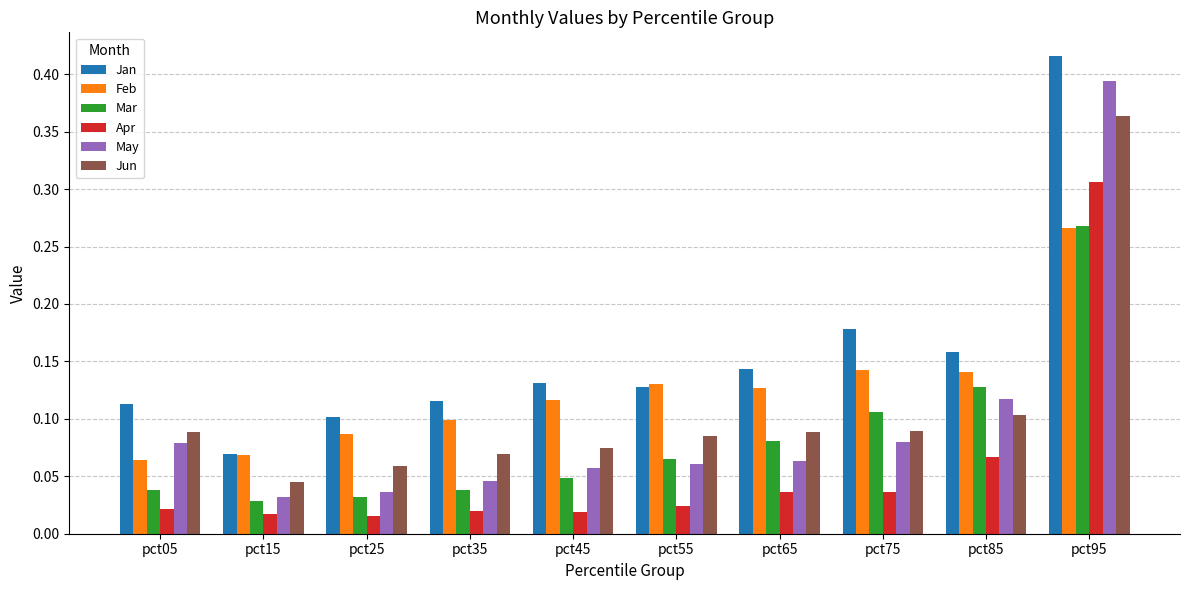

Which series changed the most between pct05 and pct85?

Mar